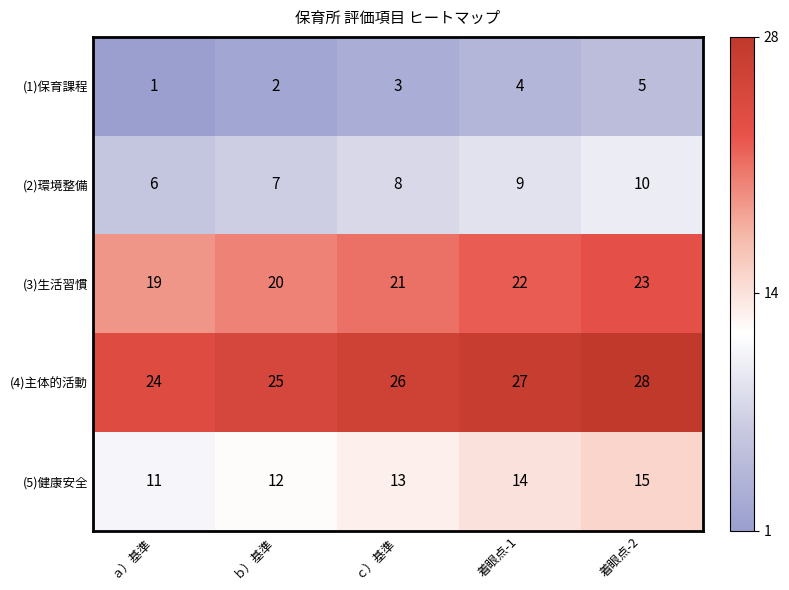

Where is (2)環境整備 nearest to the value 8?

ｃ）基準